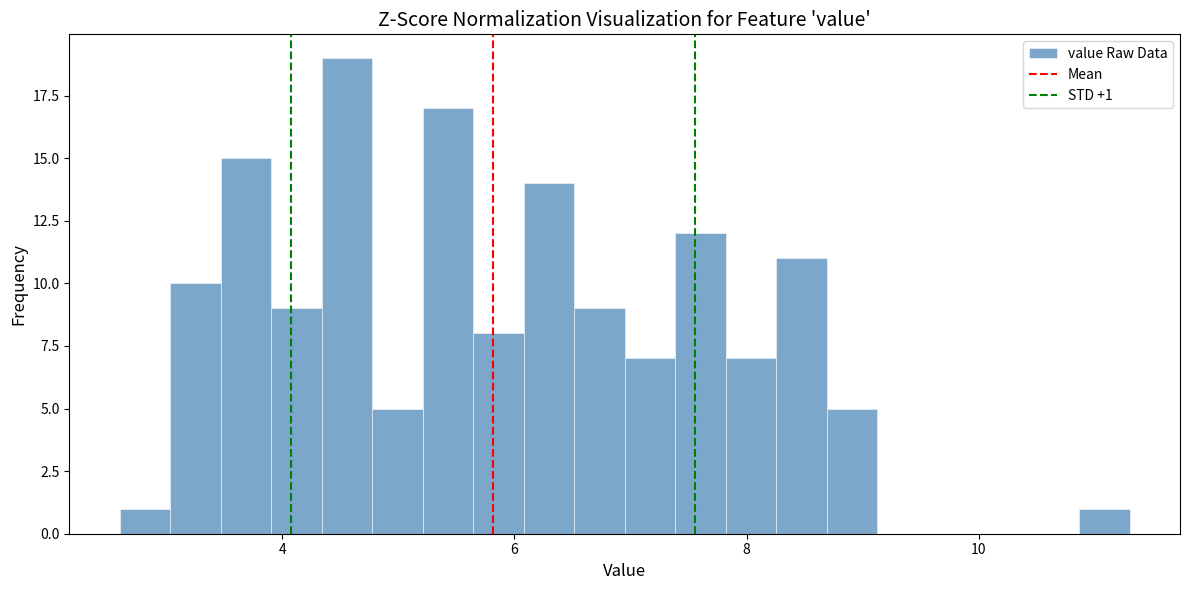

Read against the x-axis, roughly where is the centre of the tallest bar?

4.6